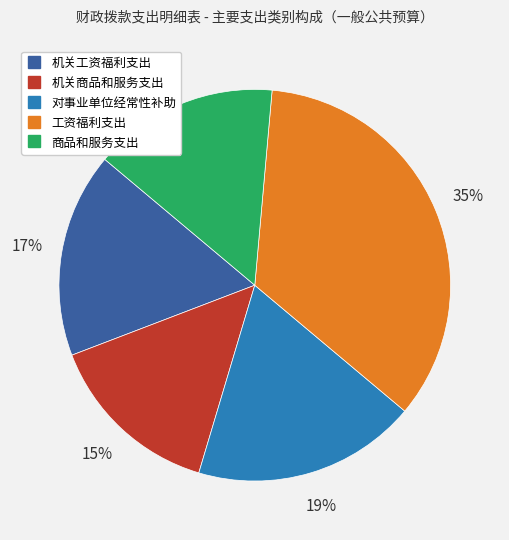

To the nearest percent, what is the difference between the 机关工资福利支出 and 商品和服务支出 slice percentages?

2%